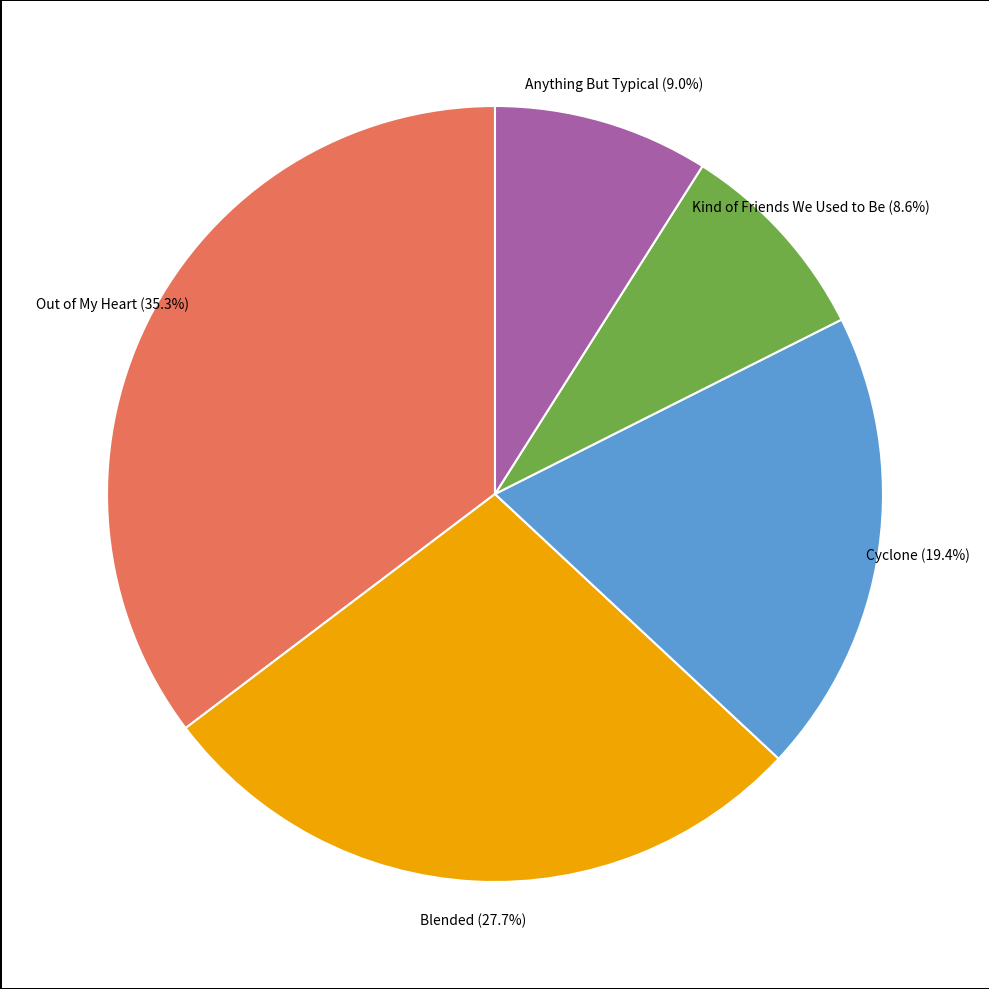

How many segments does this pie chart have?

5